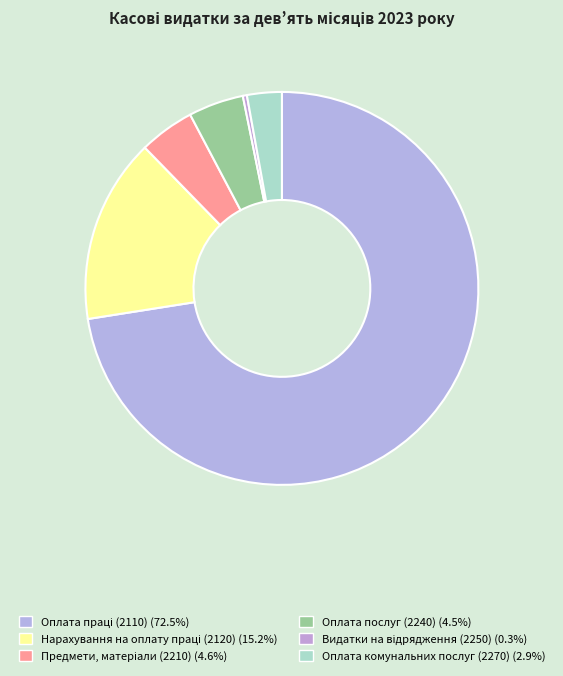

Count the number of slices in the pie.

6